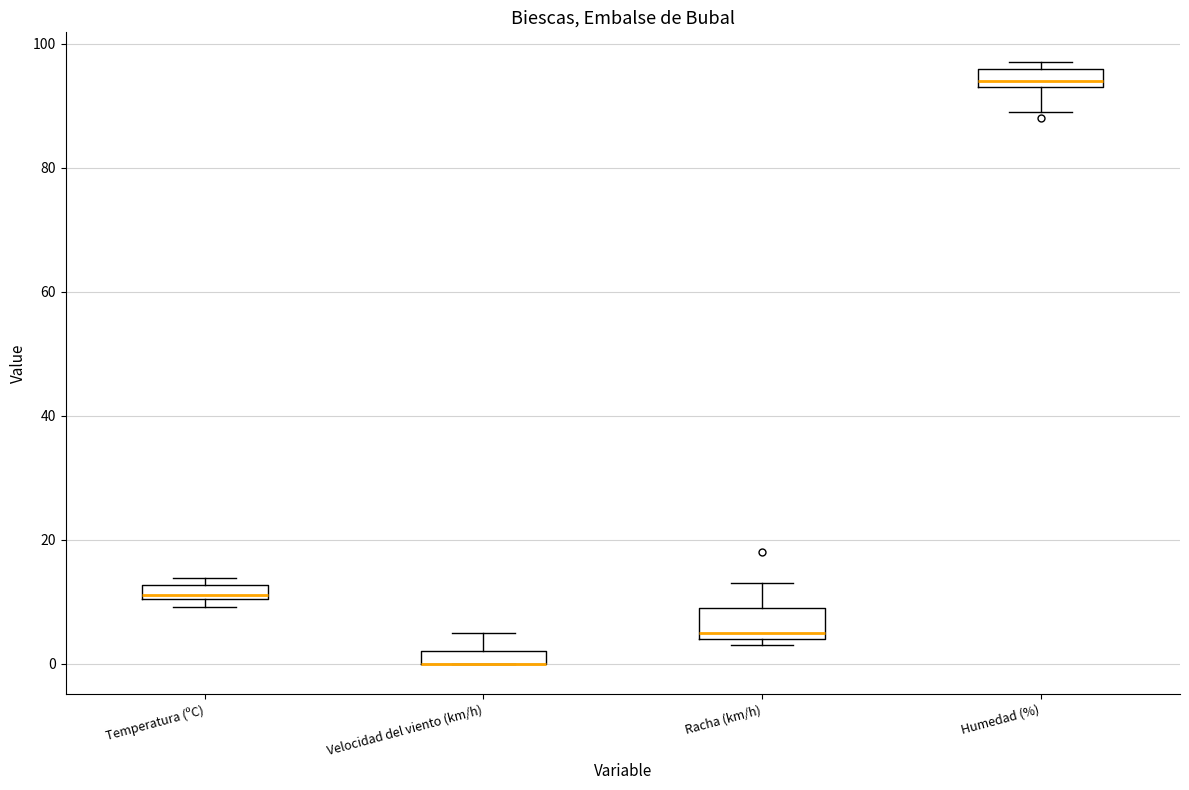

Comparing the boxes themselves (not the whiskers), which one is the tallest?

Racha (km/h)